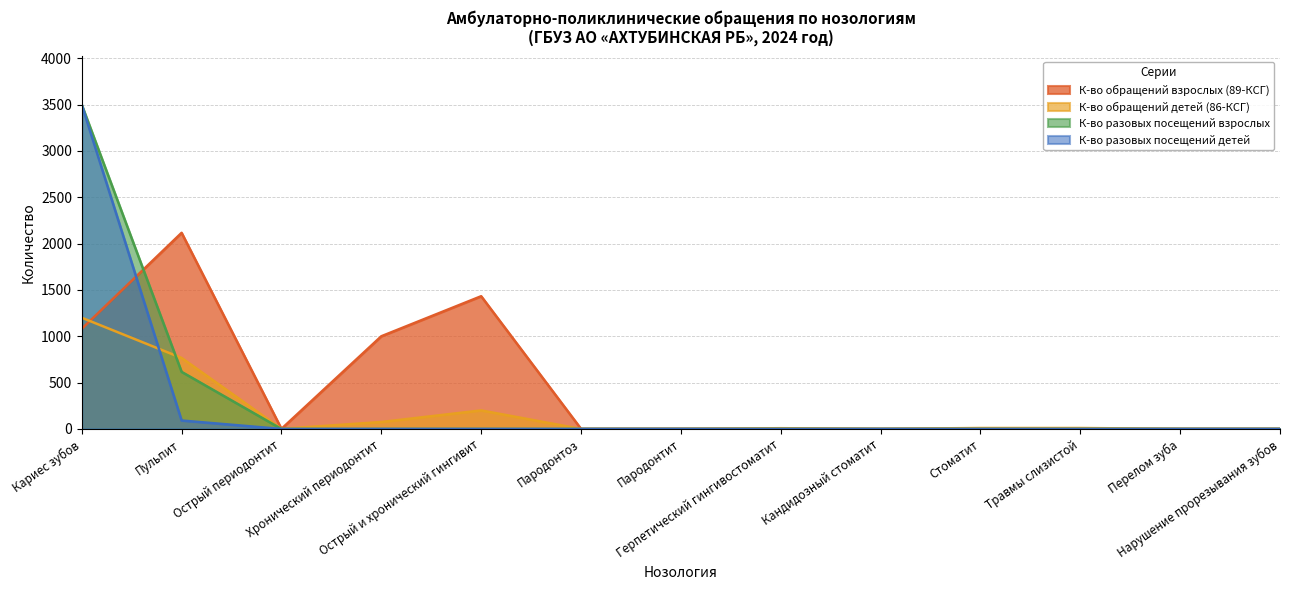

Rank the series by their average value, from lowest to highest.

К-во обращений детей (86-КСГ), К-во разовых посещений детей, К-во разовых посещений взрослых, К-во обращений взрослых (89-КСГ)